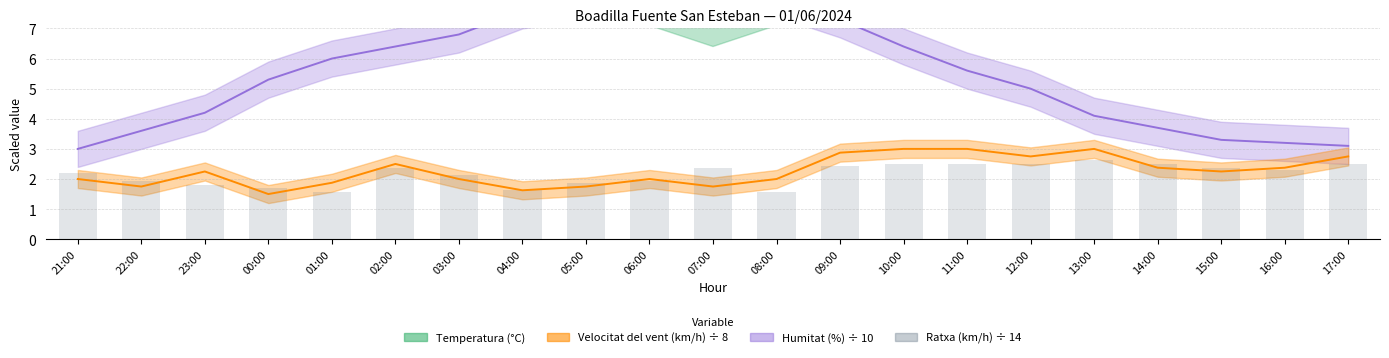

What is the sum of the values at 21:00 and 03:00?

4.4